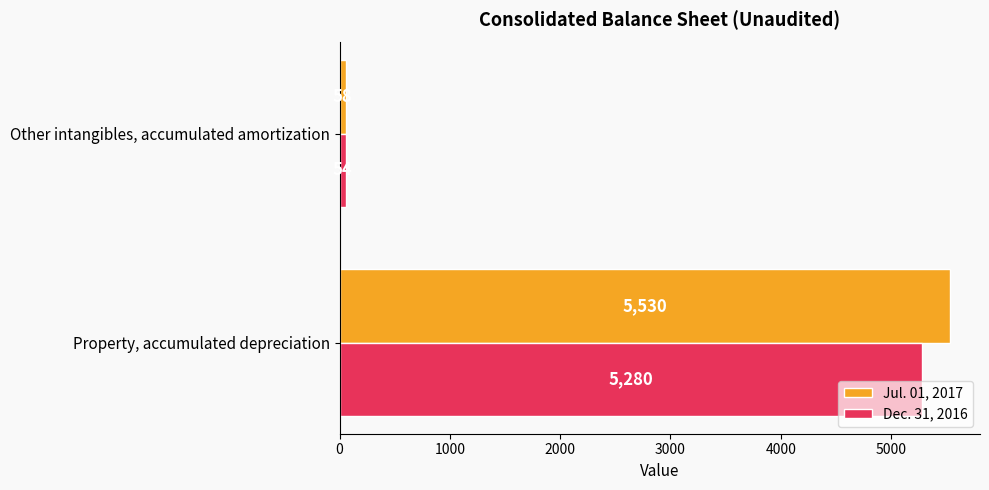

Read the Dec. 31, 2016 value at Other intangibles, accumulated amortization, to the nearest 100.

100